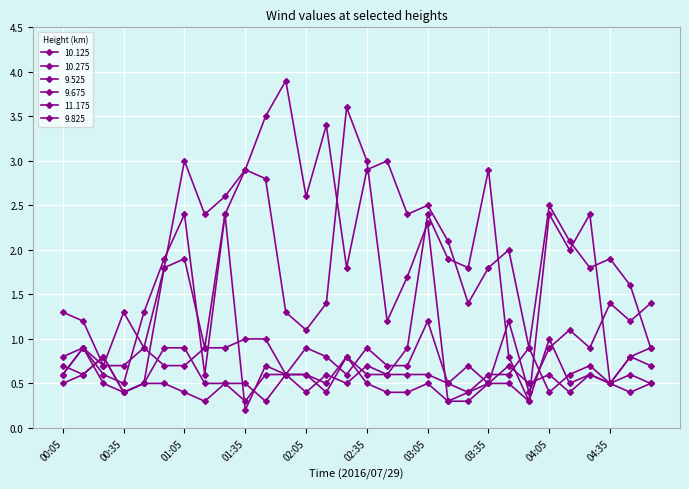

Does the chart have visible grid lines?

Yes